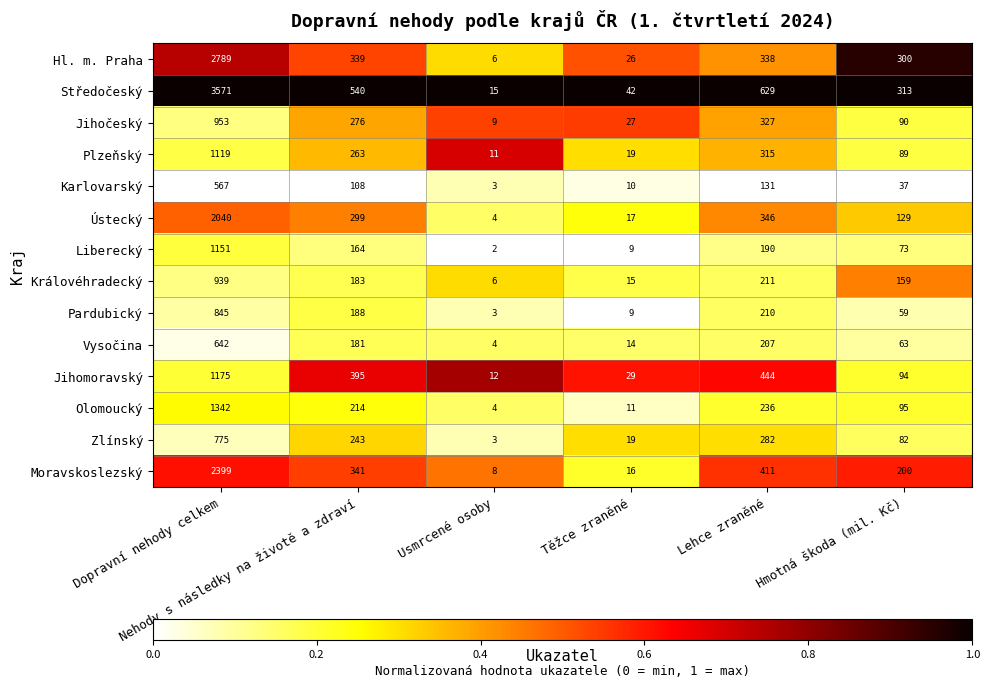

List the series in order of their peak value, highest first.

Středočeský, Hl. m. Praha, Moravskoslezský, Ústecký, Olomoucký, Jihomoravský, Liberecký, Plzeňský, Jihočeský, Královéhradecký, Pardubický, Zlínský, Vysočina, Karlovarský